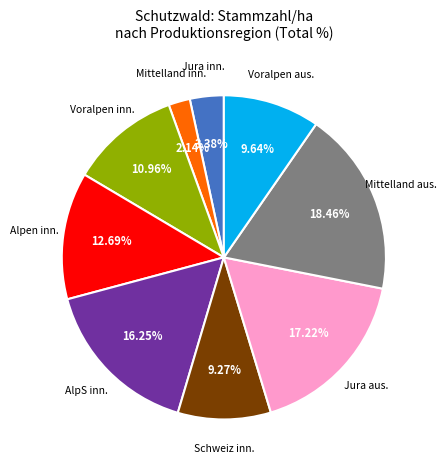

Is the sum of Jura aus. and Alpen inn. greater than half?

No